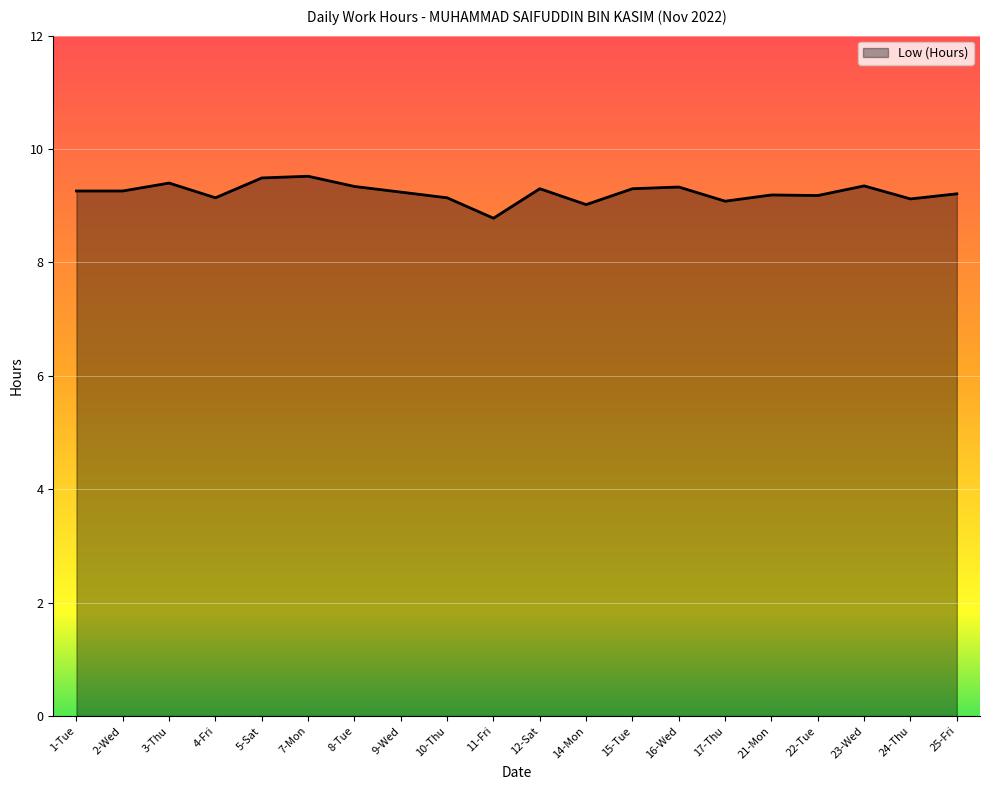

Does the chart display data point markers on the line(s)?

No